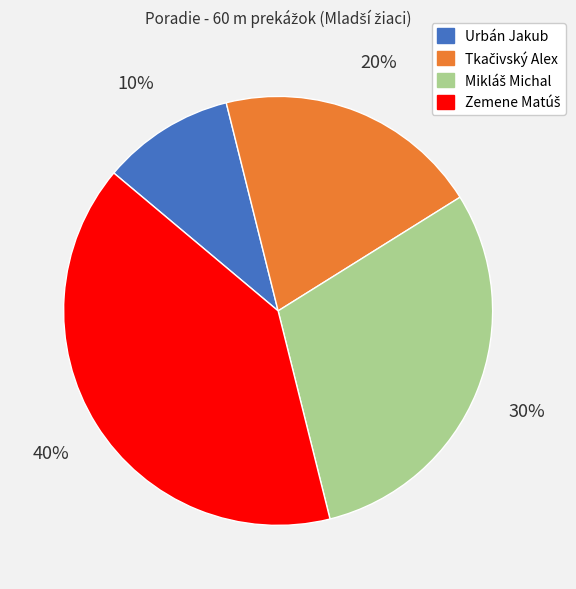

To the nearest percent, what is the difference between the largest and smallest slice percentages?

30%